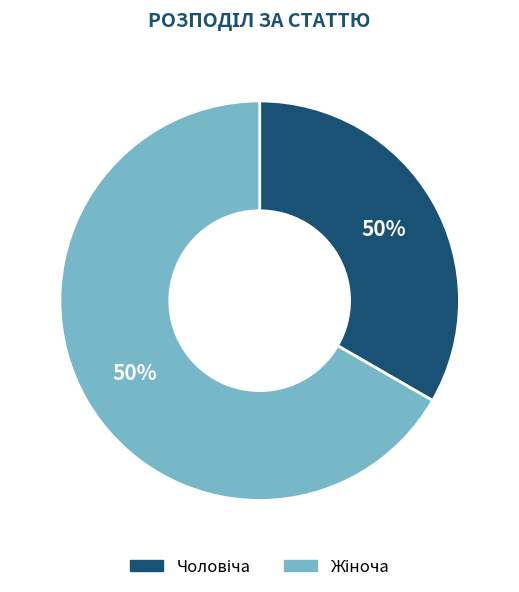

Rank the categories by value from lowest to highest.

Чоловіча, Жіноча